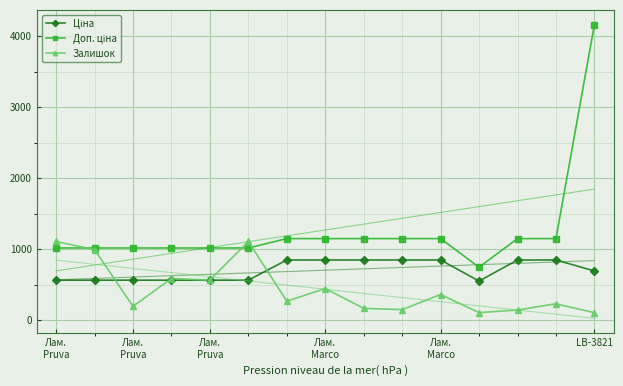

True or false: Ціна and Доп. ціна intersect in this chart.

False